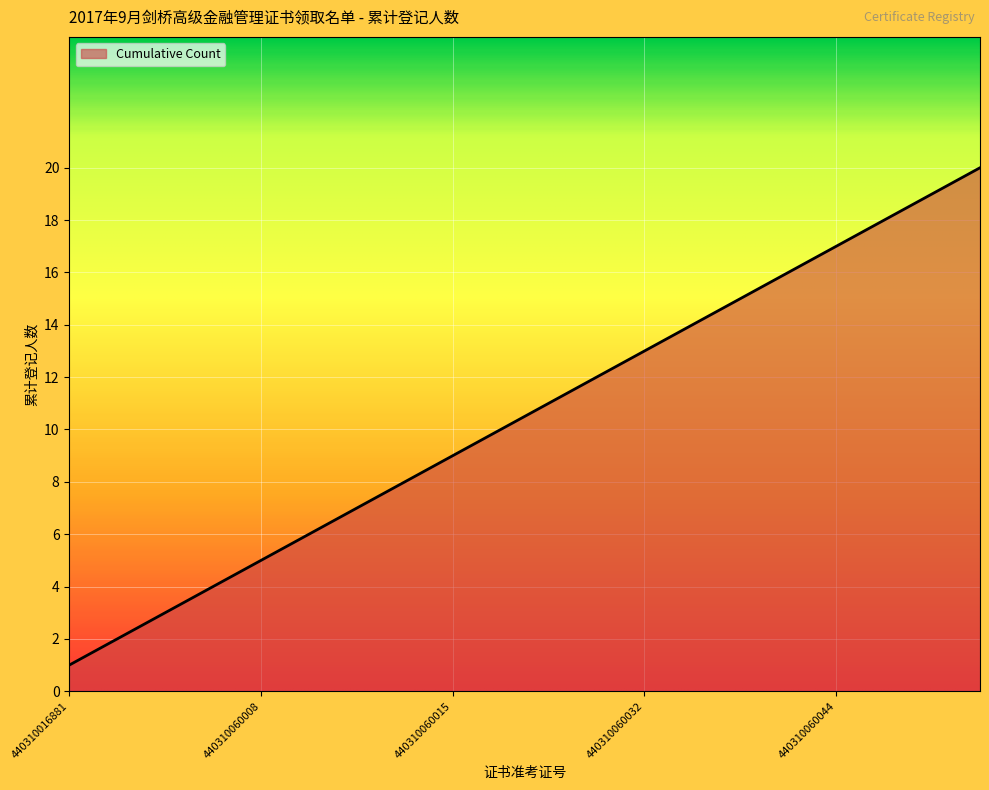

What is the difference between the maximum and minimum values?

19